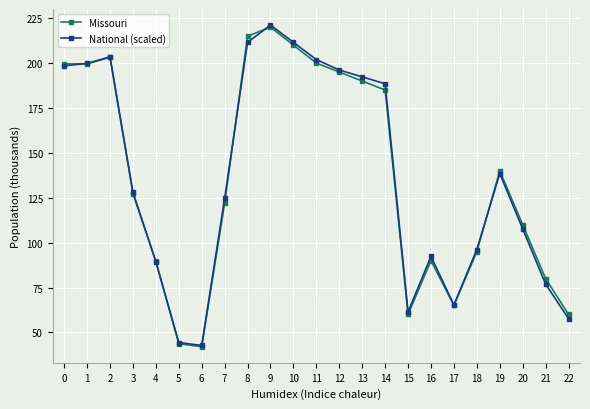

Is this an area chart (filled region under the line)?

No